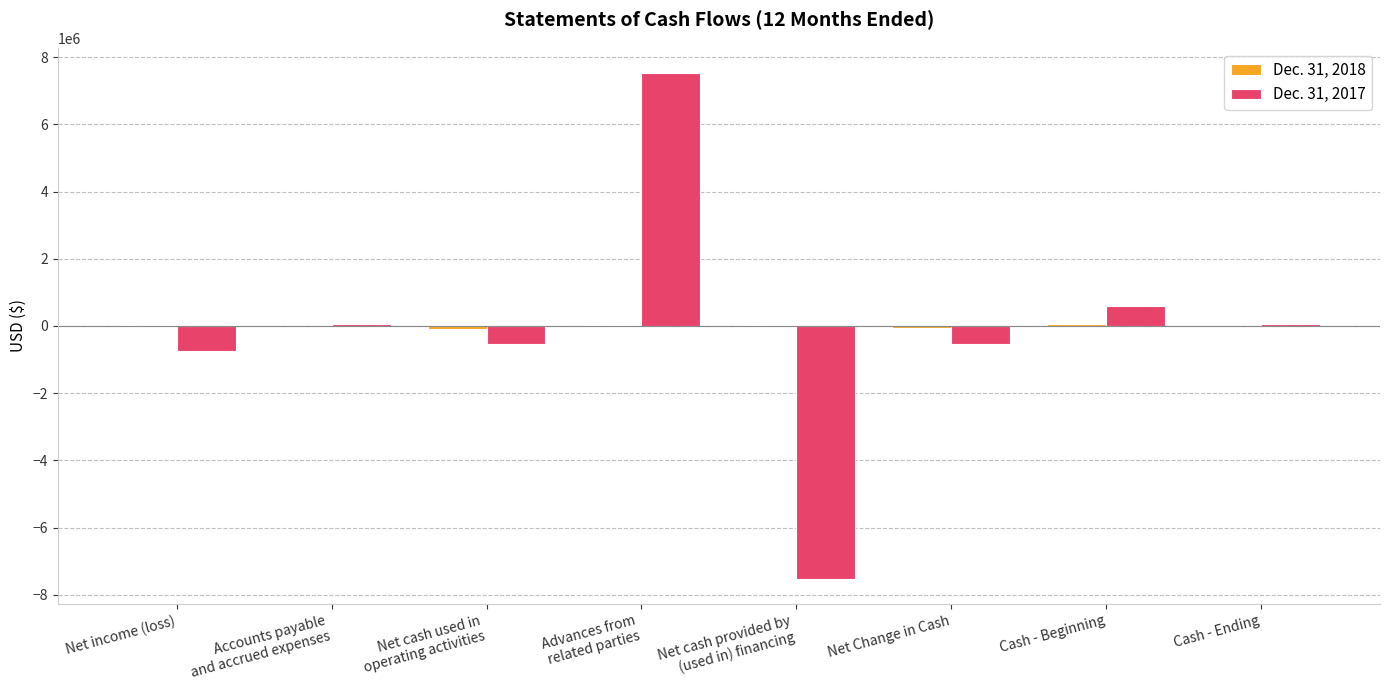

How many groups of bars are there?

8